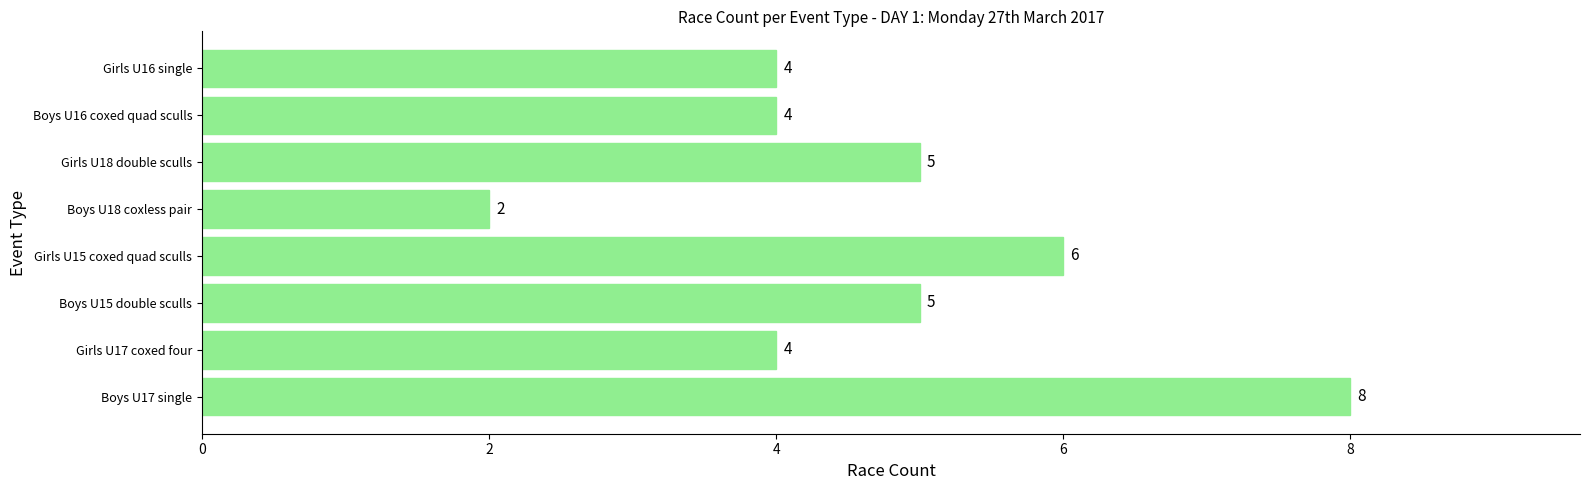

Reading bottom to top, what are all the values shown in this chart?

8	4	5	6	2	5	4	4